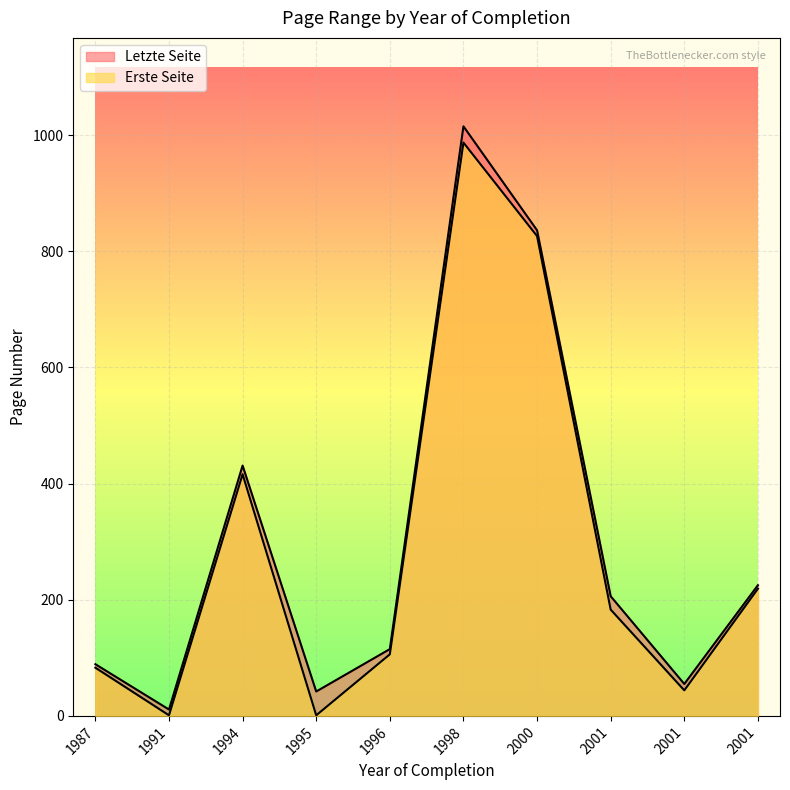

How many interior local valleys does the Letzte Seite series have?

3